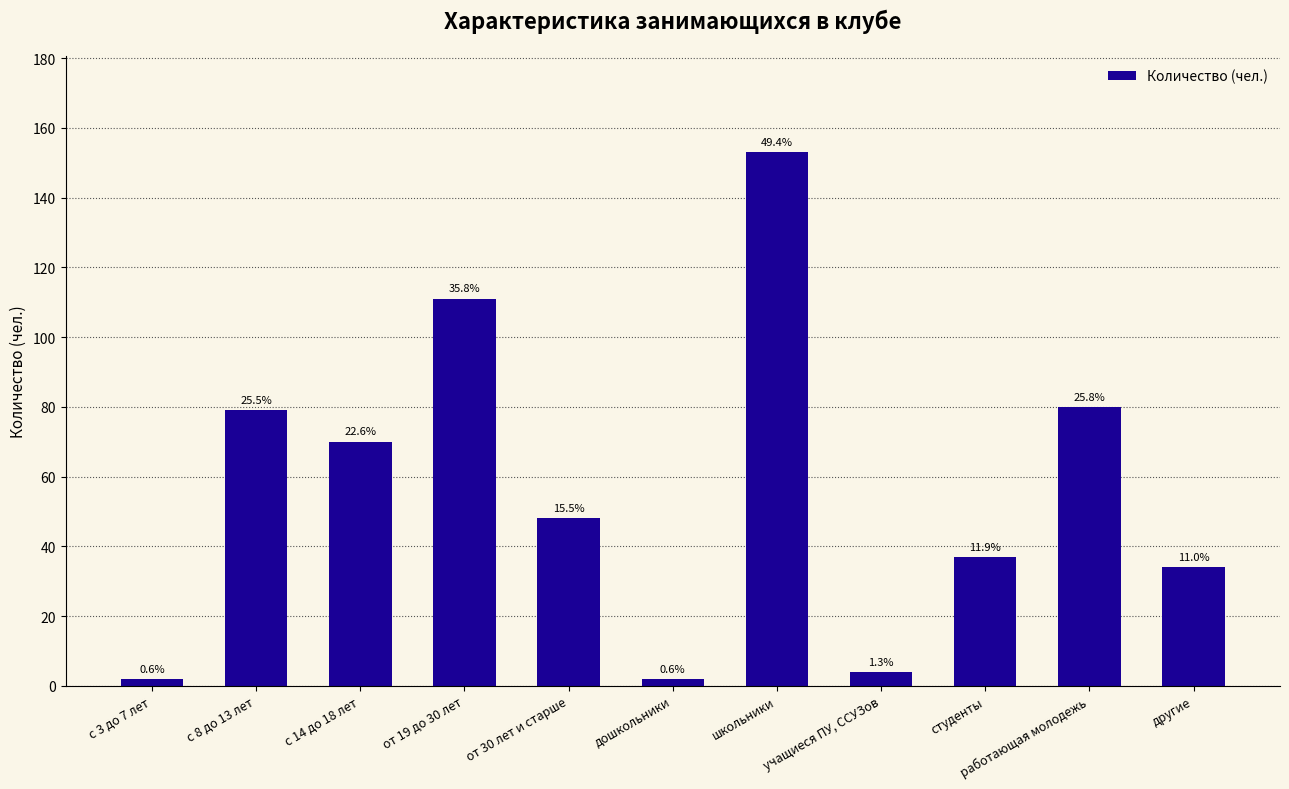

At which label is the value closest to 77?

с 8 до 13 лет